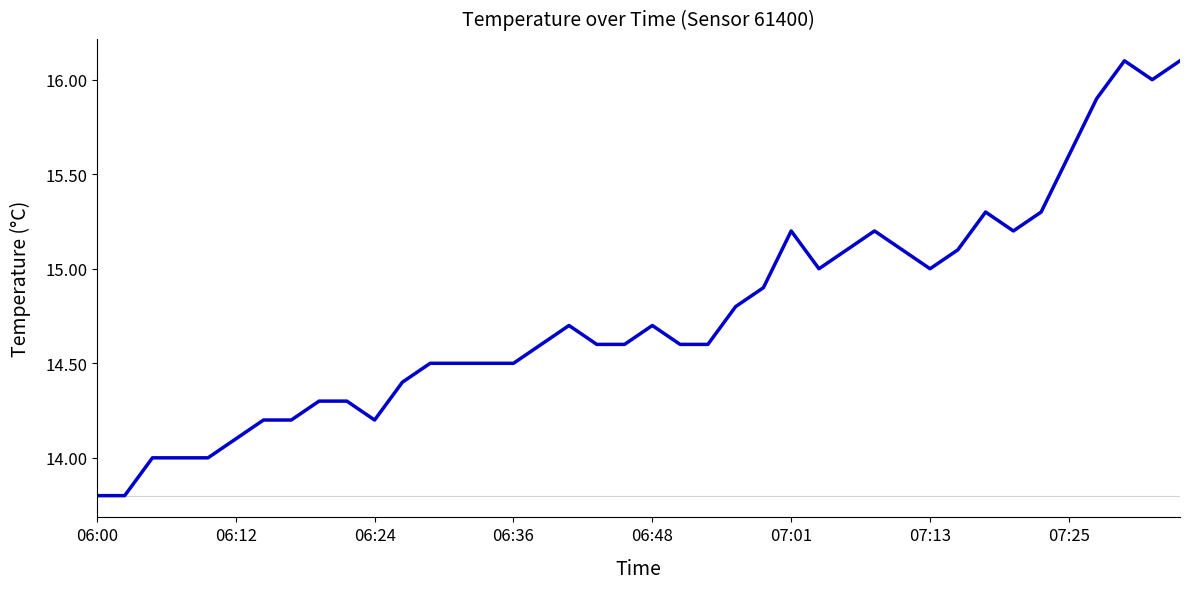

What is the minimum value shown in the chart?

13.8